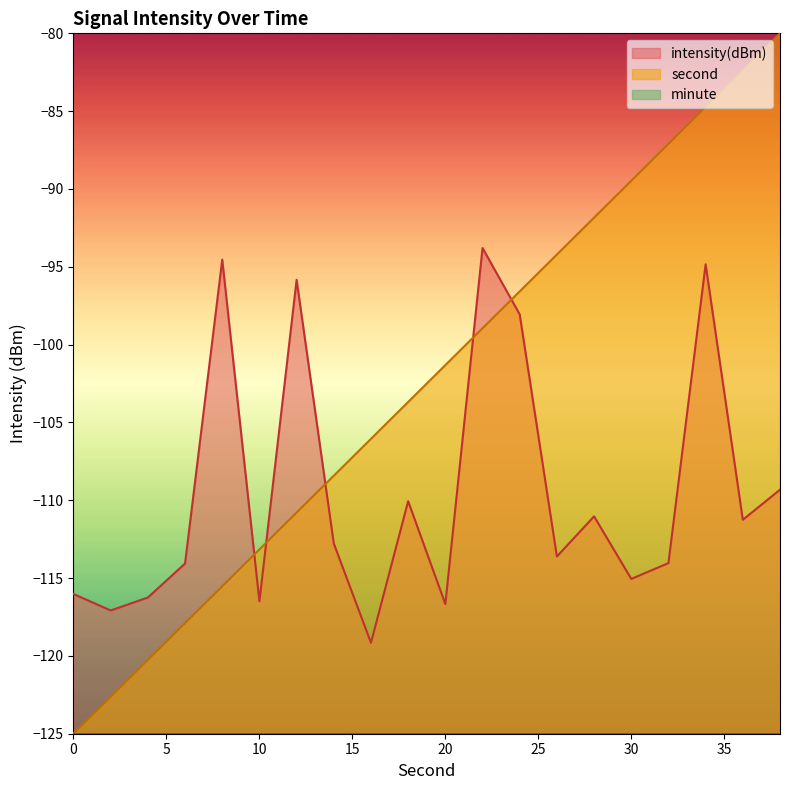

Which series has the widest spread of values?

second